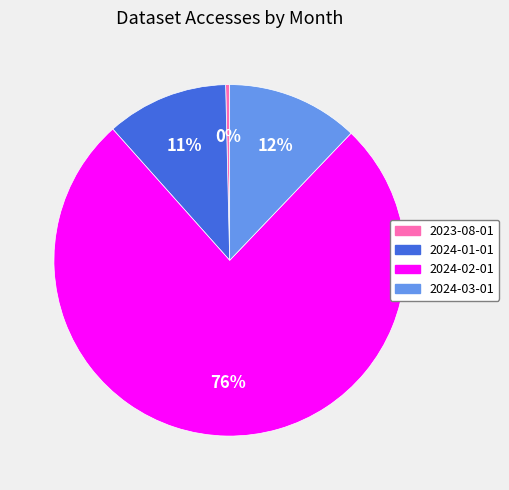

To the nearest percent, what is the average slice percentage?

25%